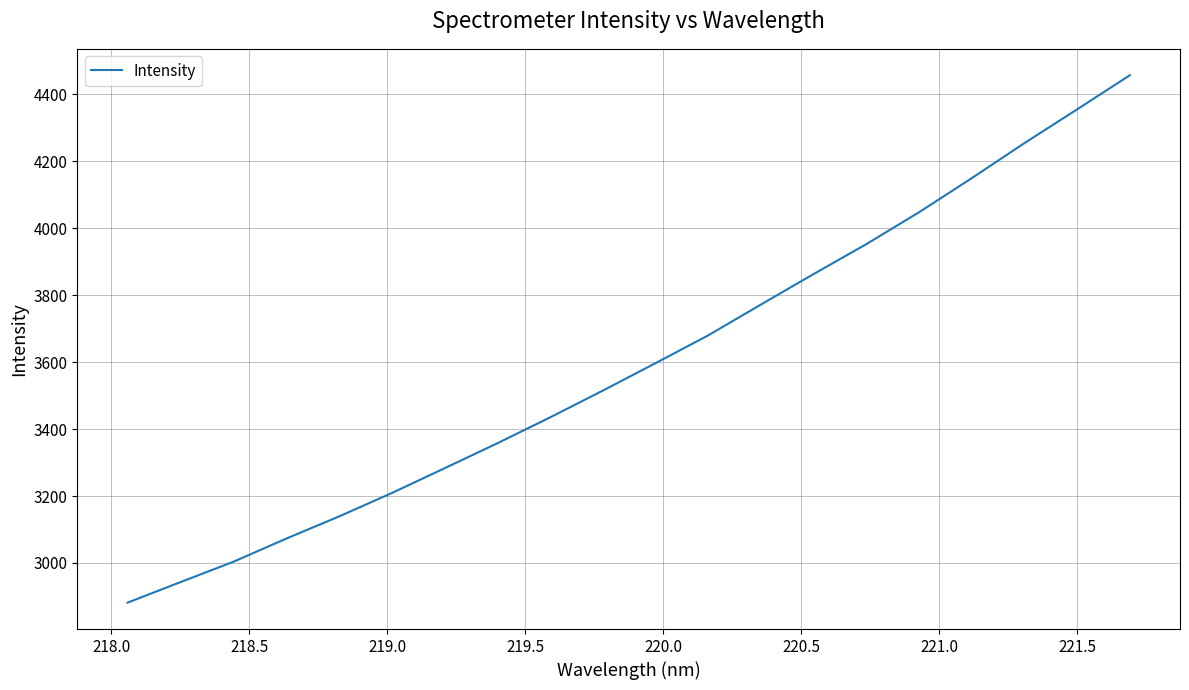

What is the minimum value shown in the chart?

2881.5